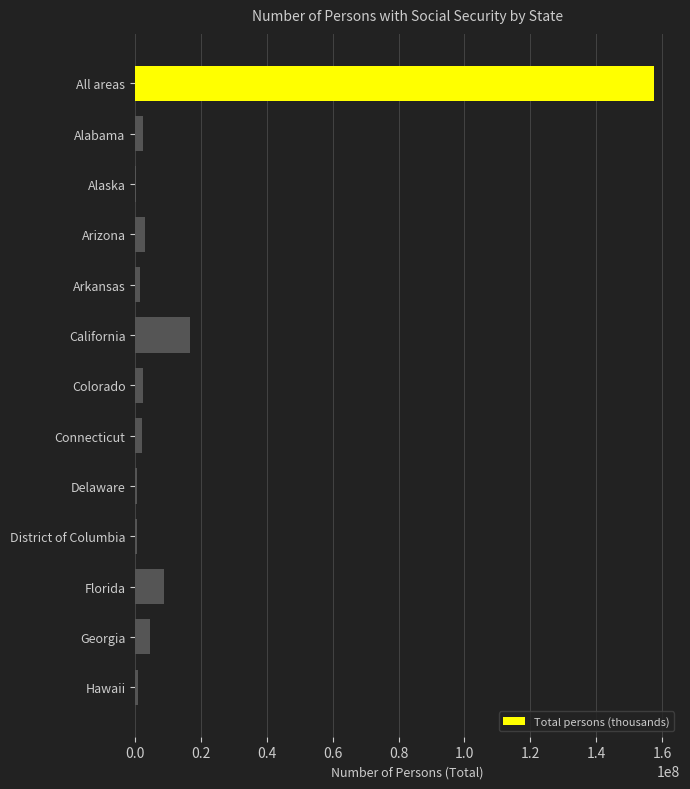

True or false: the data shows 7918566 at California.

False